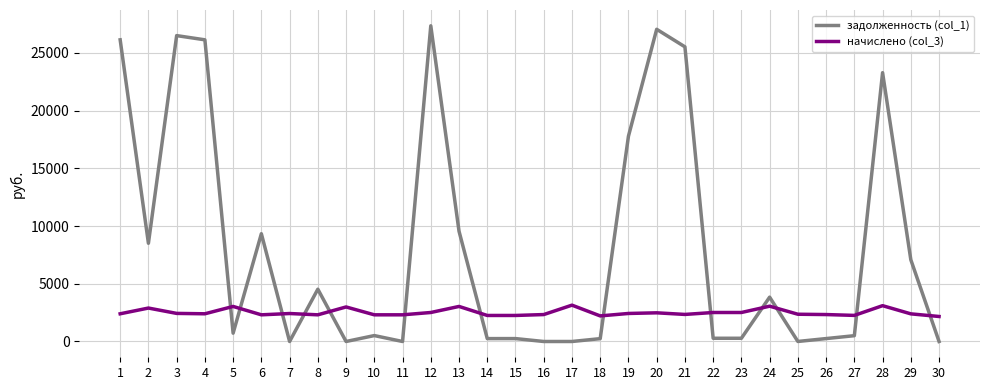

The value of начислено (col_3) at 16 is 678.8. True or false?

False